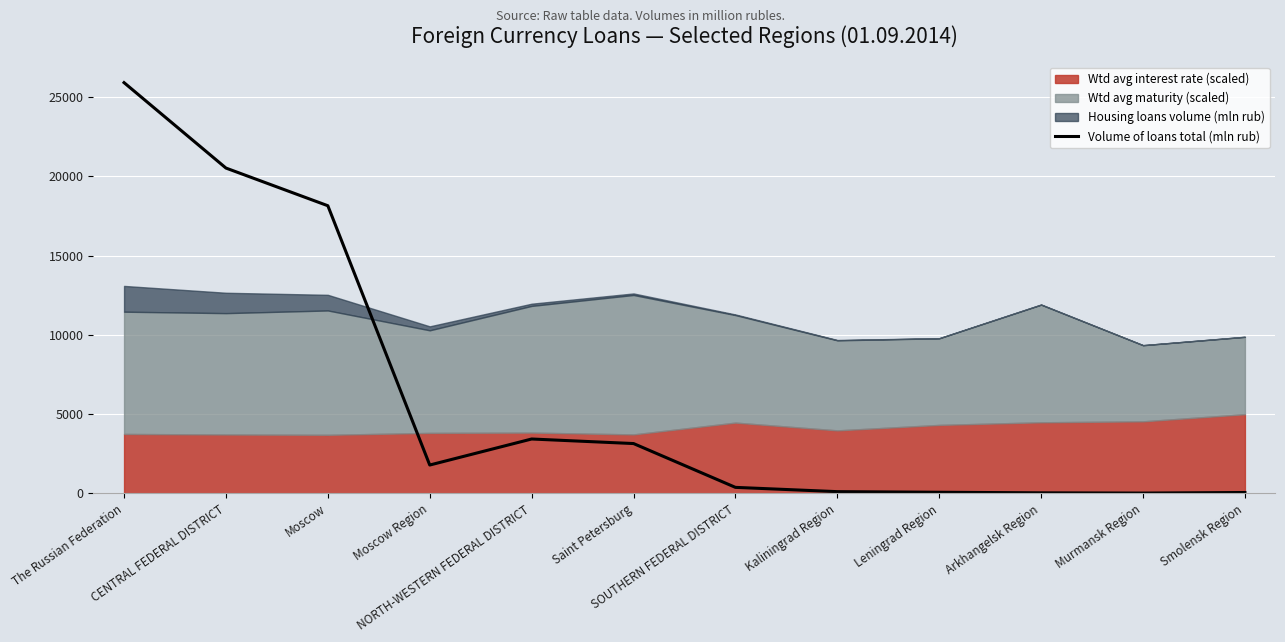

Is it true that the value at The Russian Federation is 25917?

True